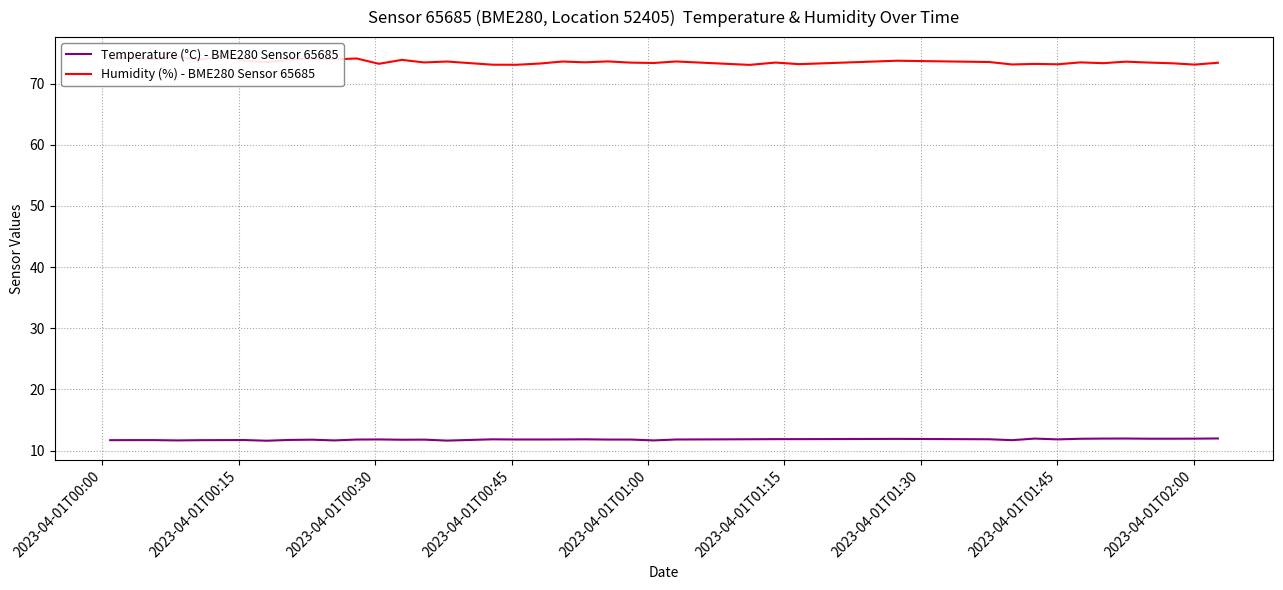

What is the highest value of the Temperature (°C) - BME280 Sensor 65685 series?

12.0